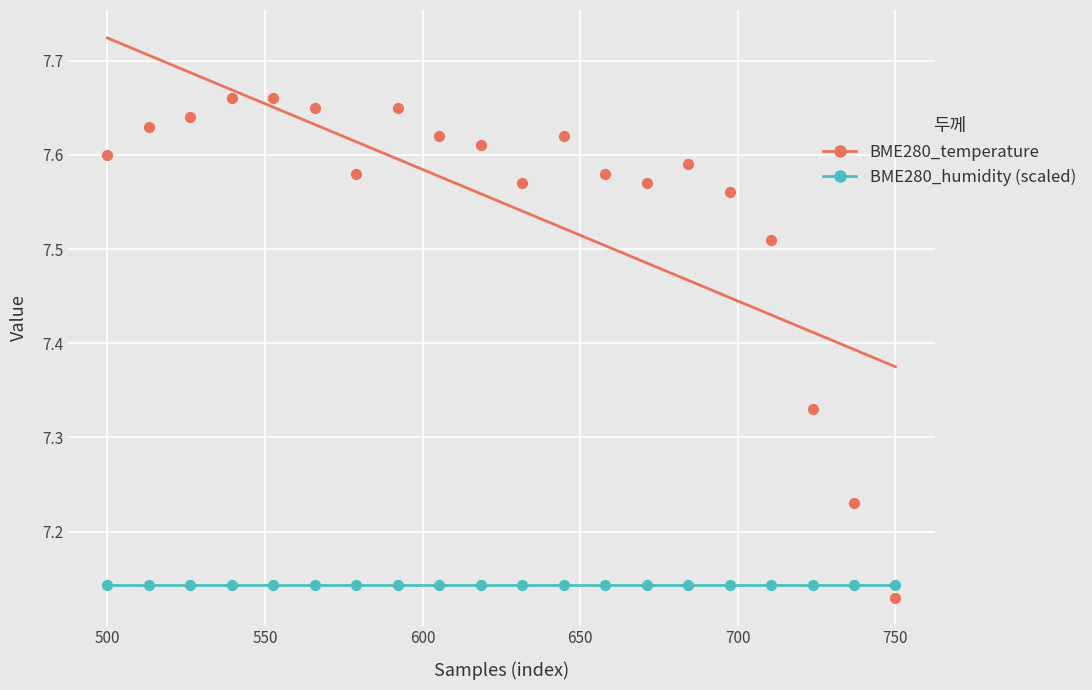

Which series contains the highest Y value?

BME280_temperature